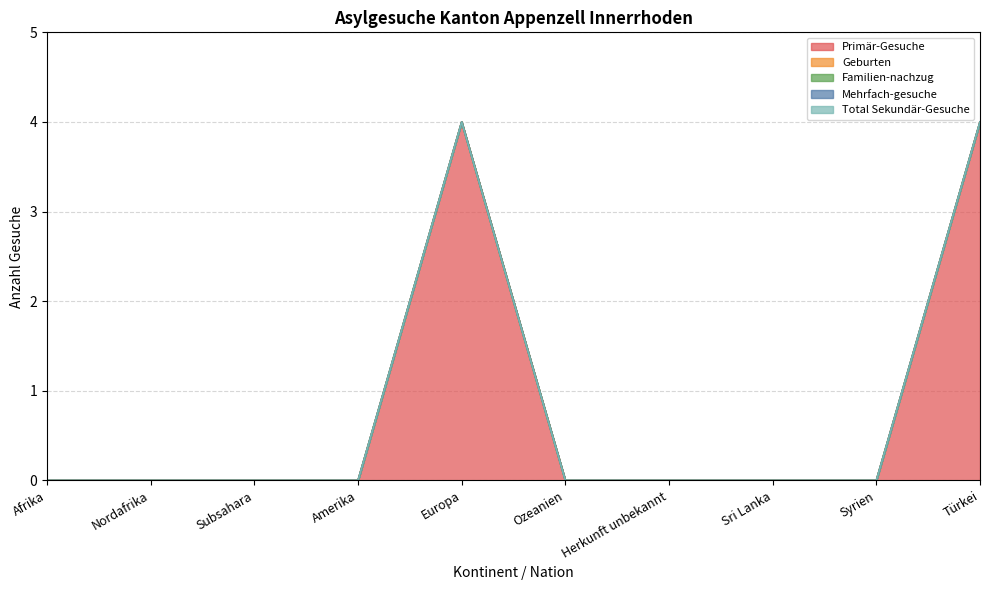

What is the label of the 3rd point from the right?

Sri Lanka